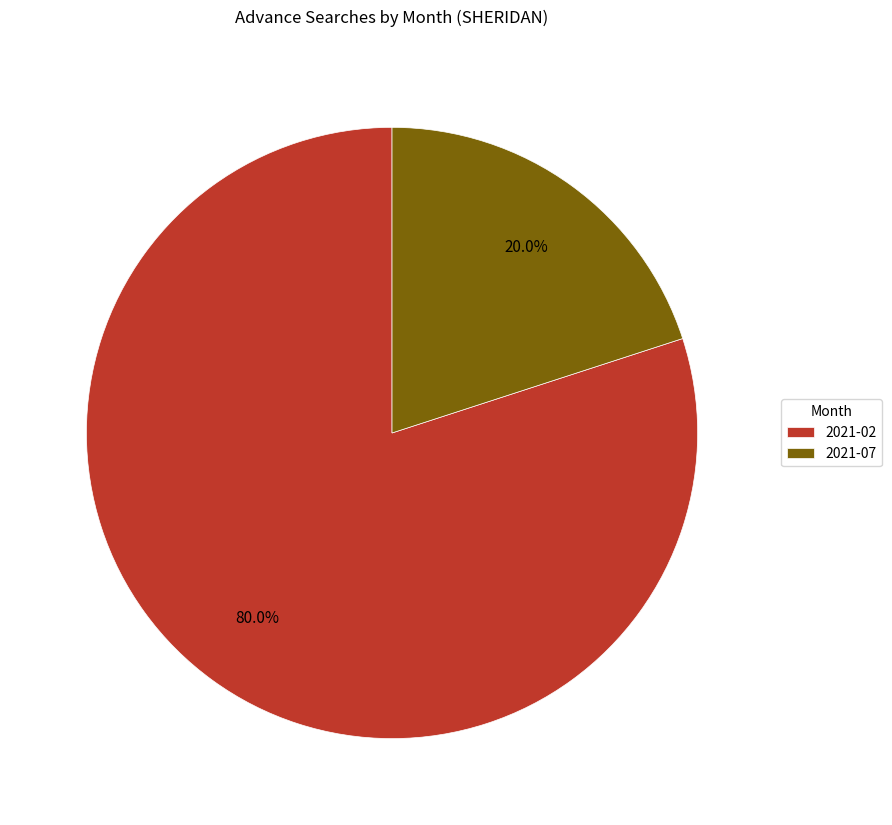

Count the number of slices in the pie.

2